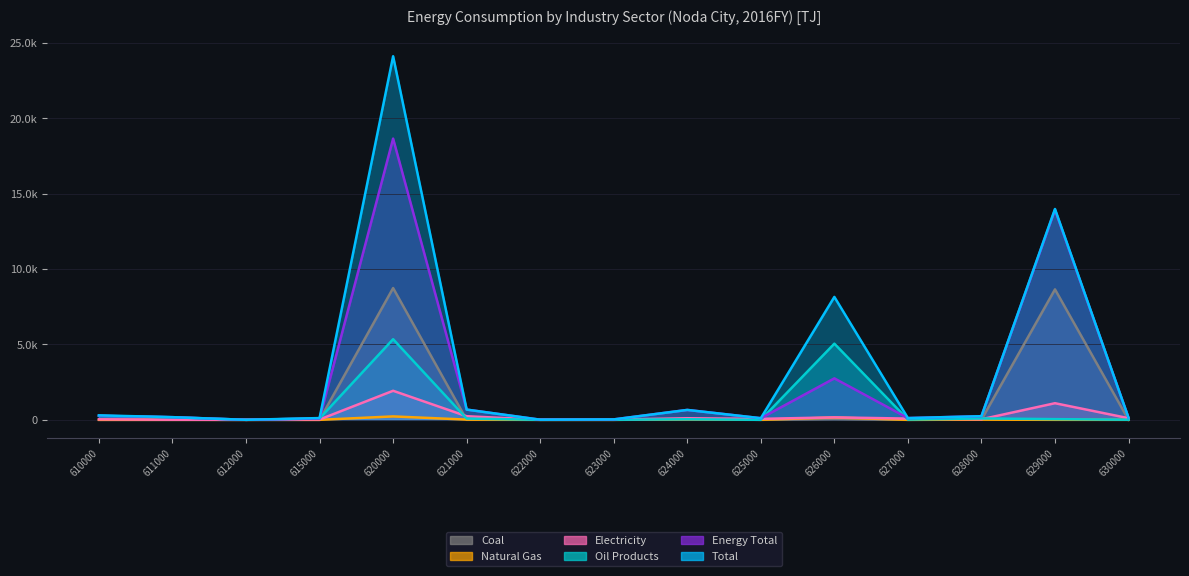

At which category is the sum across all series the highest?

620000